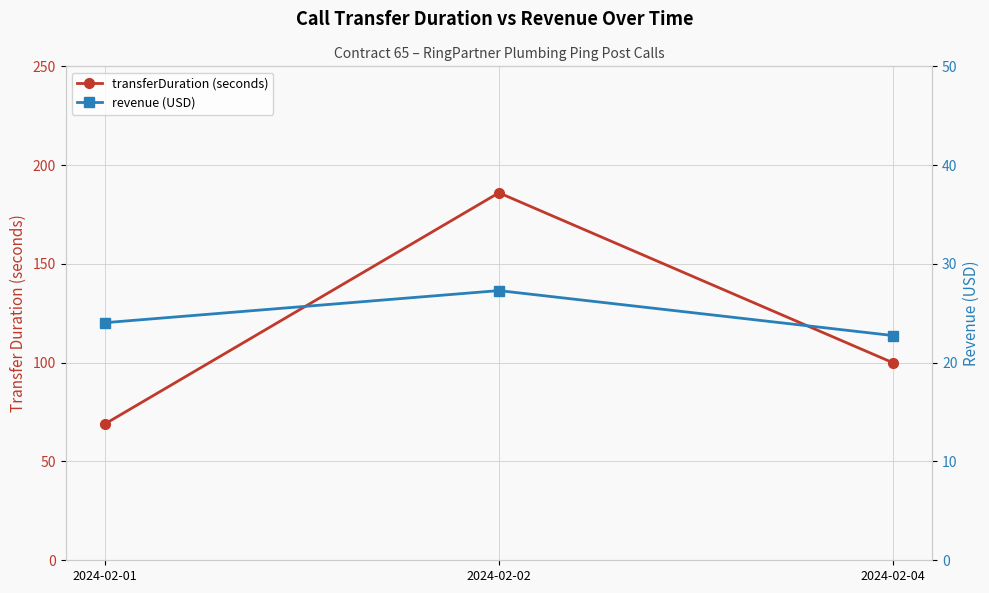

Is it true that transferDuration (seconds) equals 69.0 at 2024-02-01?

True